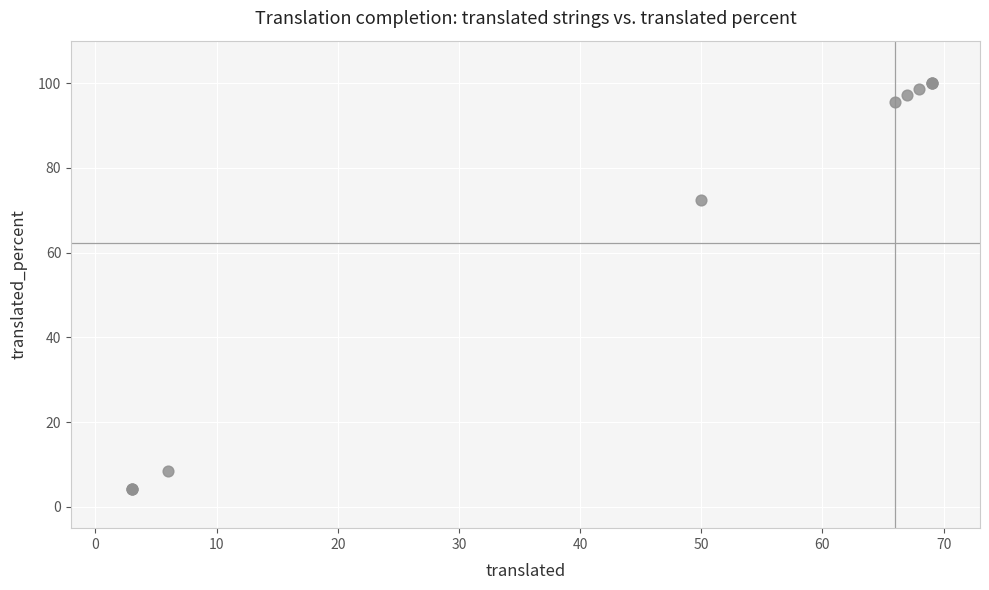

What Y value in the scatter plot is closest to 52?

72.4